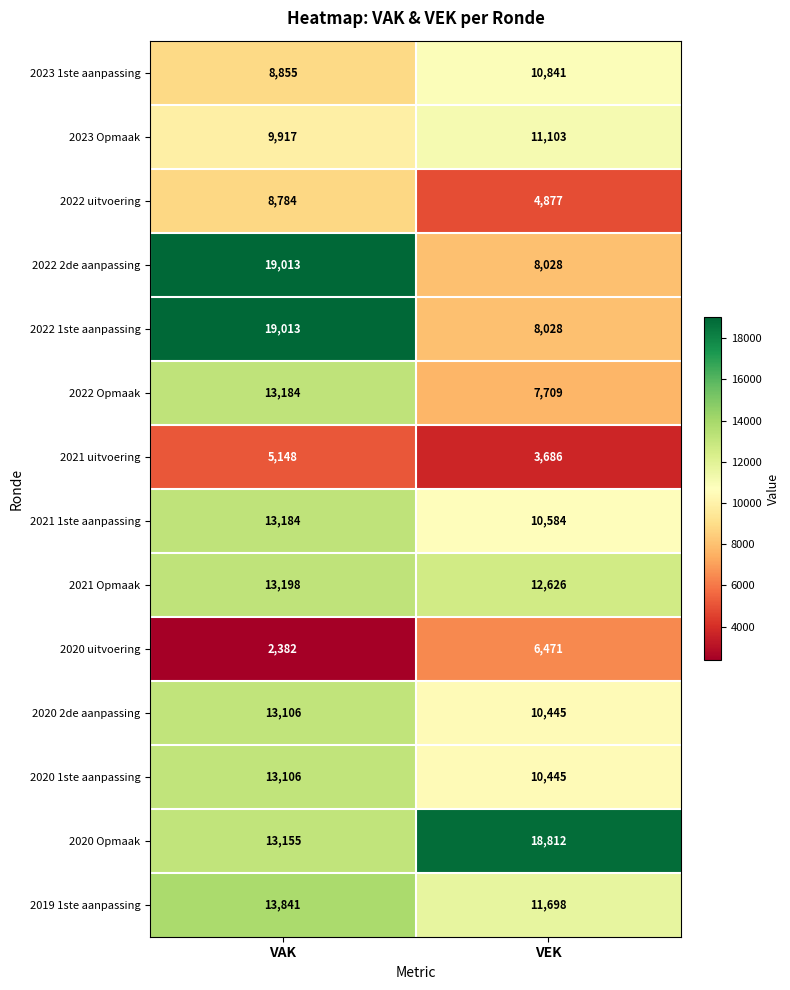

Rank the categories by 2019 1ste aanpassing value from highest to lowest.

VAK, VEK